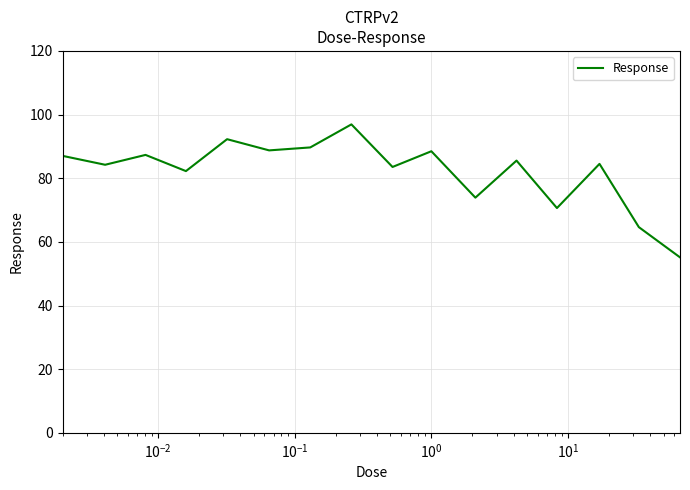

What is the difference between the maximum and minimum values?

41.8